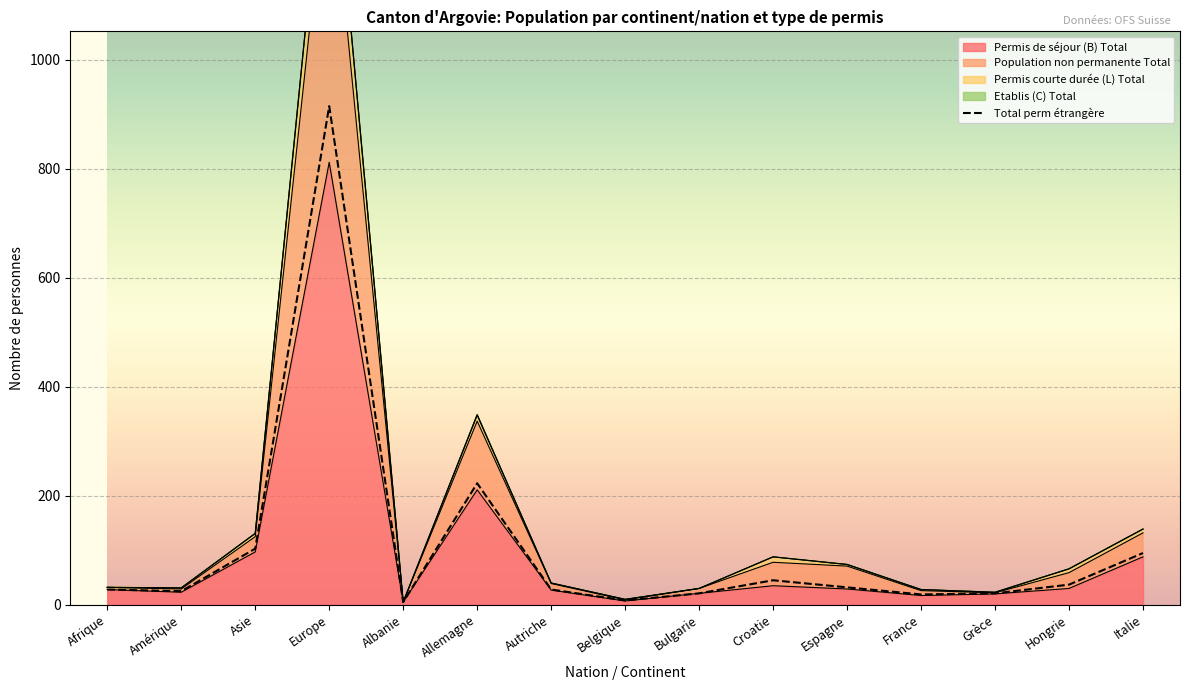

Which label corresponds to the smallest value in the chart?

Albanie